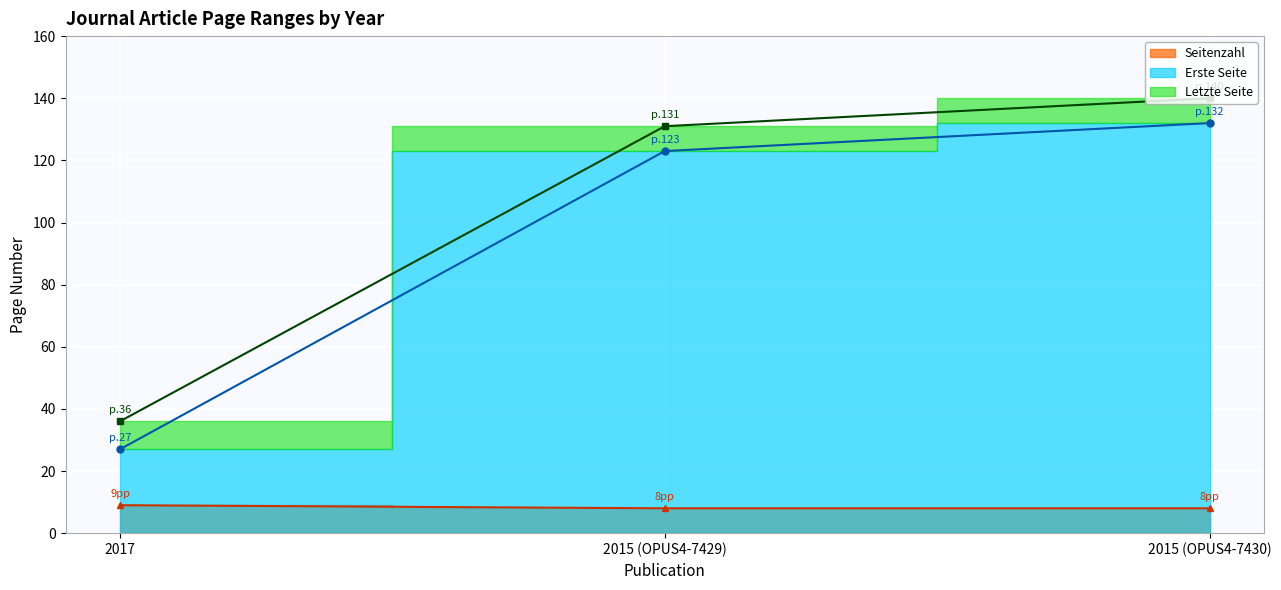

At which label does Letzte Seite first exceed 131?

2015 (OPUS4-7430)